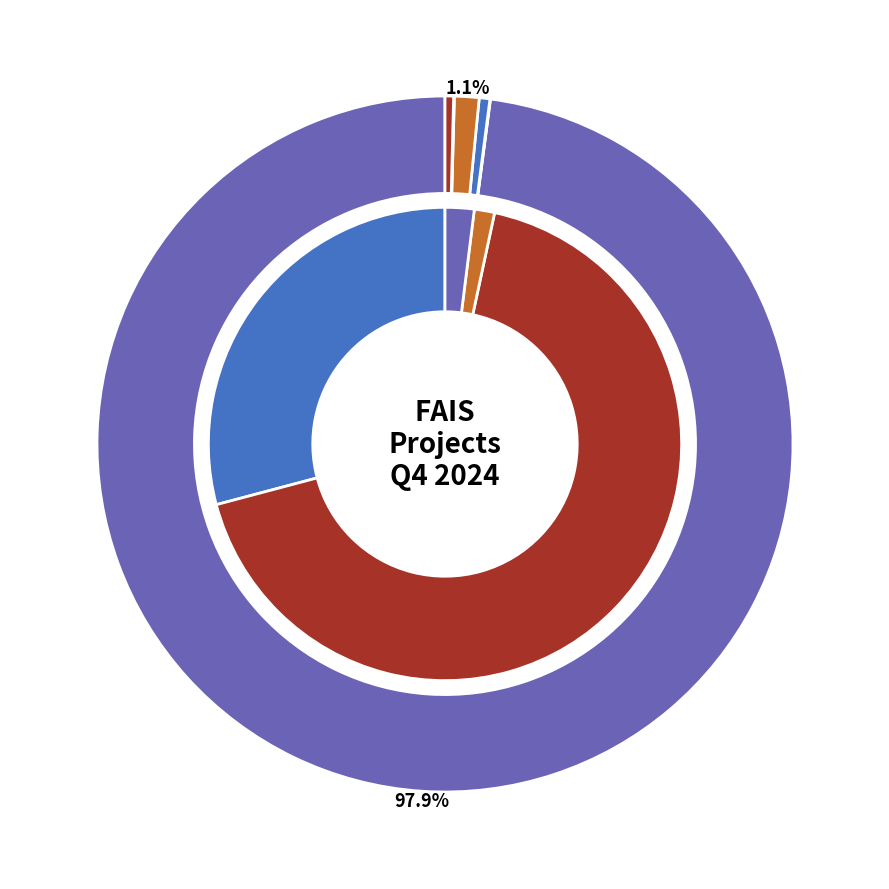

The Ensenada slice represents 1% of the pie. True or false?

True